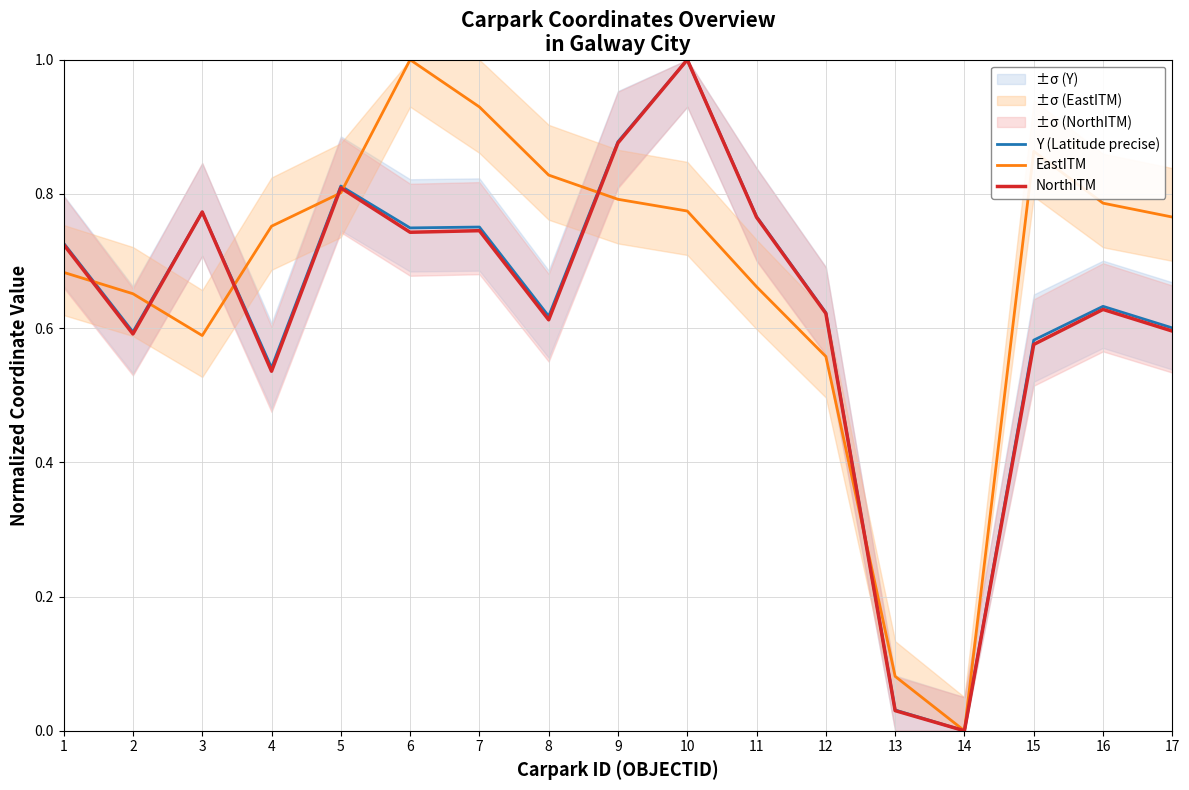

Between which two adjacent categories do Y (Latitude precise) and NorthITM first intersect?

2 and 3